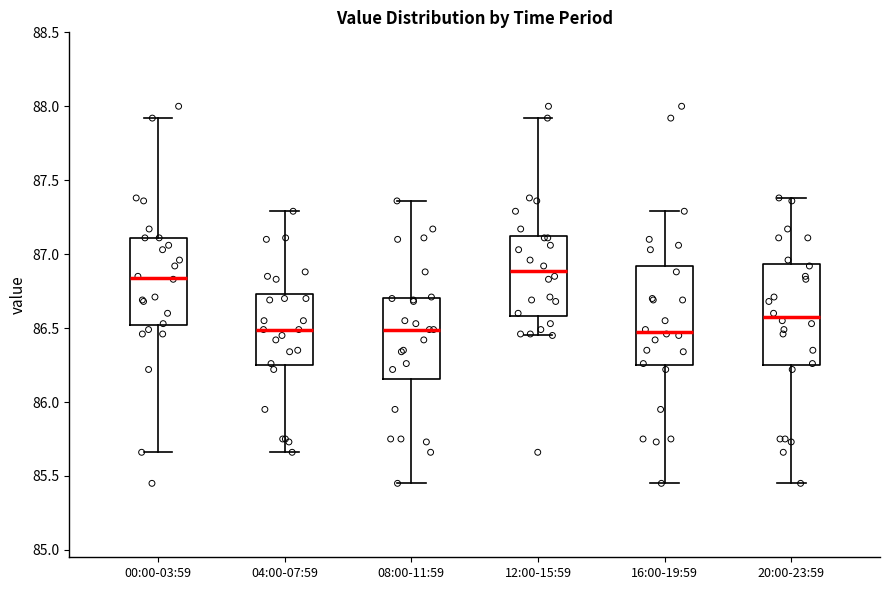

Reading left to right, read every box against the y-axis: the position of its median line, the range the box covers, and the ends of its whiskers. The values are not printed on the chart, so give them approximately, as read against the axis.

00:00-03:59: median 86.85, box 86.50 to 87.10, whiskers 85.65 to 87.90
04:00-07:59: median 86.50, box 86.25 to 86.75, whiskers 85.65 to 87.30
08:00-11:59: median 86.50, box 86.15 to 86.70, whiskers 85.45 to 87.35
12:00-15:59: median 86.90, box 86.60 to 87.15, whiskers 86.45 to 87.90
16:00-19:59: median 86.50, box 86.25 to 86.90, whiskers 85.45 to 87.30
20:00-23:59: median 86.60, box 86.25 to 86.95, whiskers 85.45 to 87.40